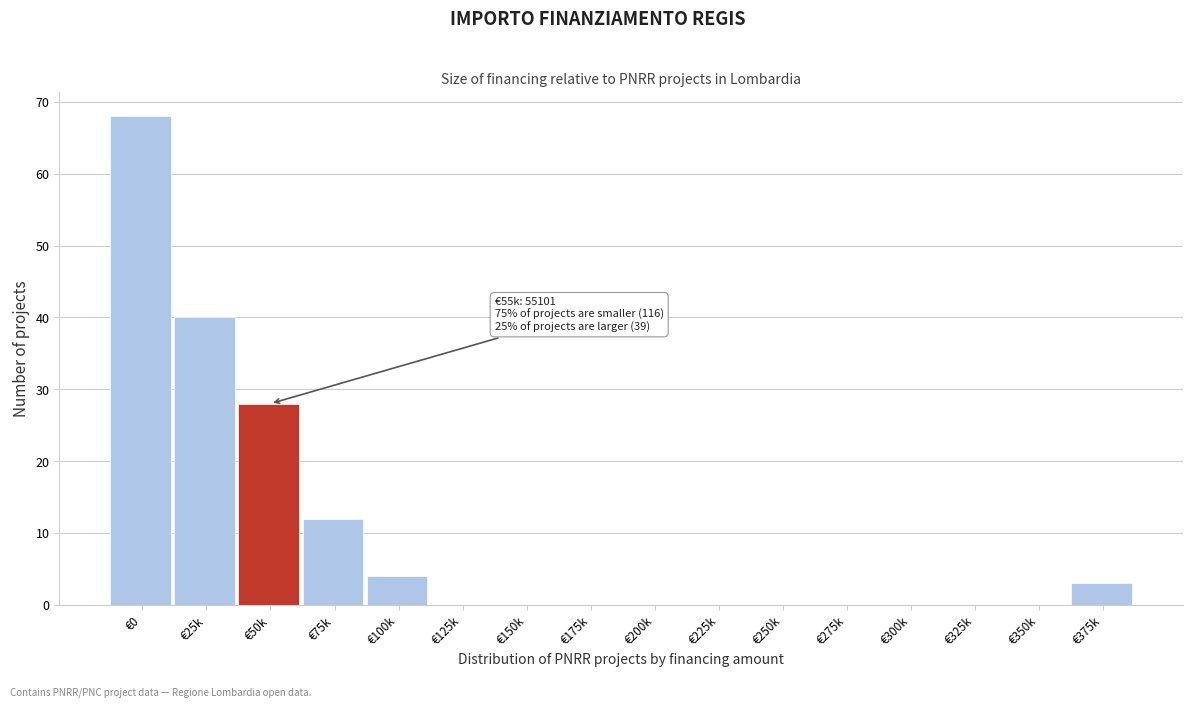

Reading right to left, what are all the values shown in this chart?

€375k=3	€350k=0	€325k=0	€300k=0	€275k=0	€250k=0	€225k=0	€200k=0	€175k=0	€150k=0	€125k=0	€100k=4	€75k=12	€50k=28	€25k=40	€0=68